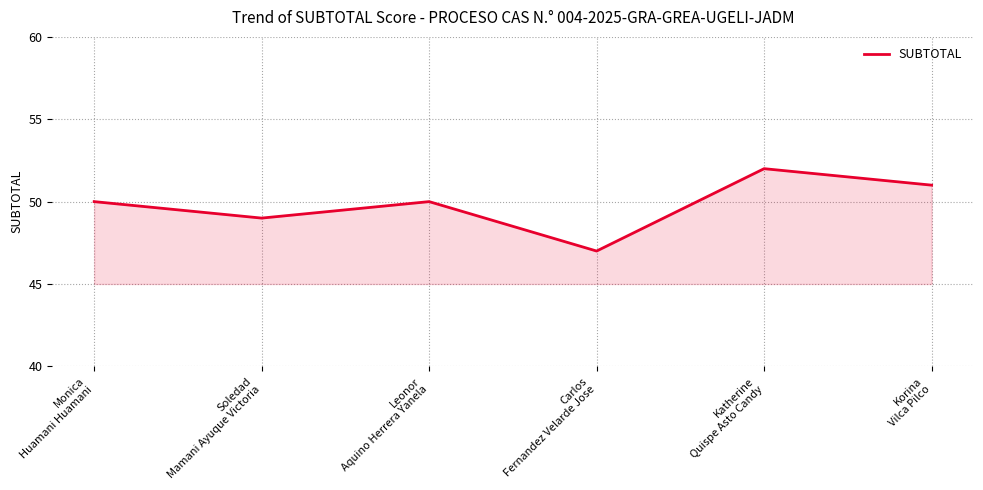

What is the minimum value shown in the chart?

47